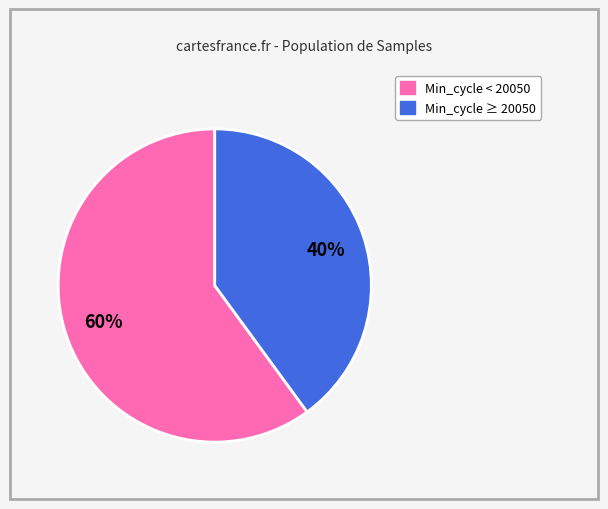

Does any single category account for the majority?

Yes